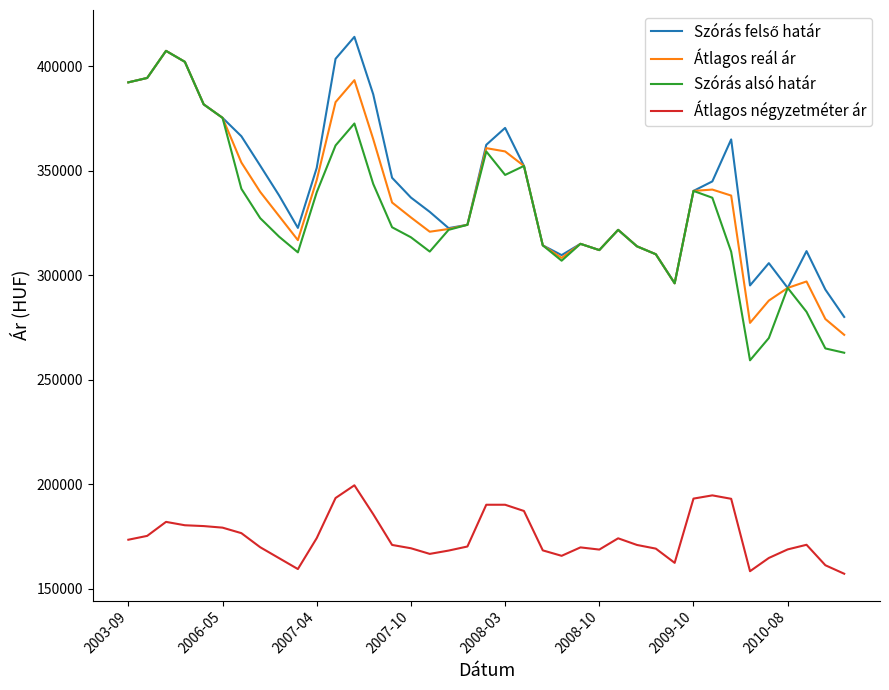

True or false: Átlagos négyzetméter ár and Szórás alsó határ cross at least once.

False